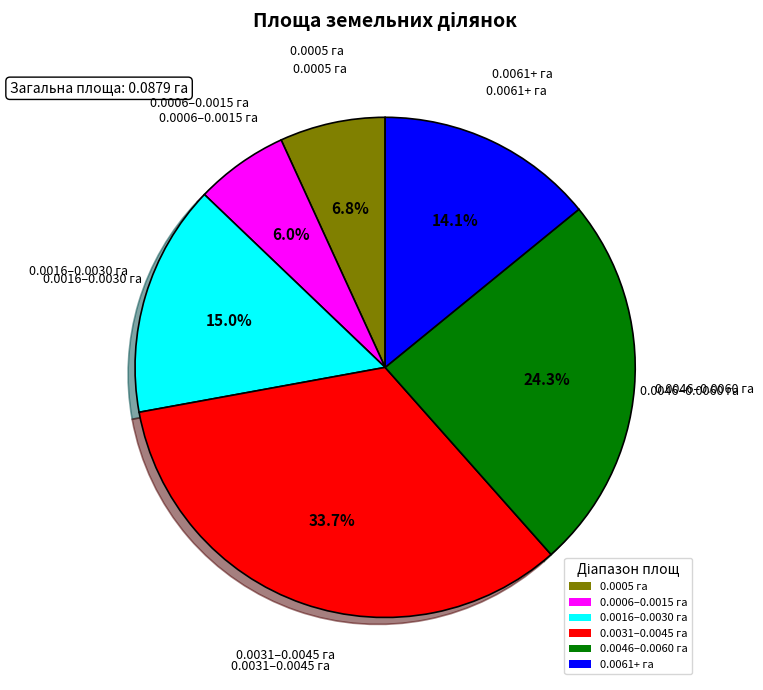

What percentage do 0.0005 га and 0.0031–0.0045 га together represent?

40.5%